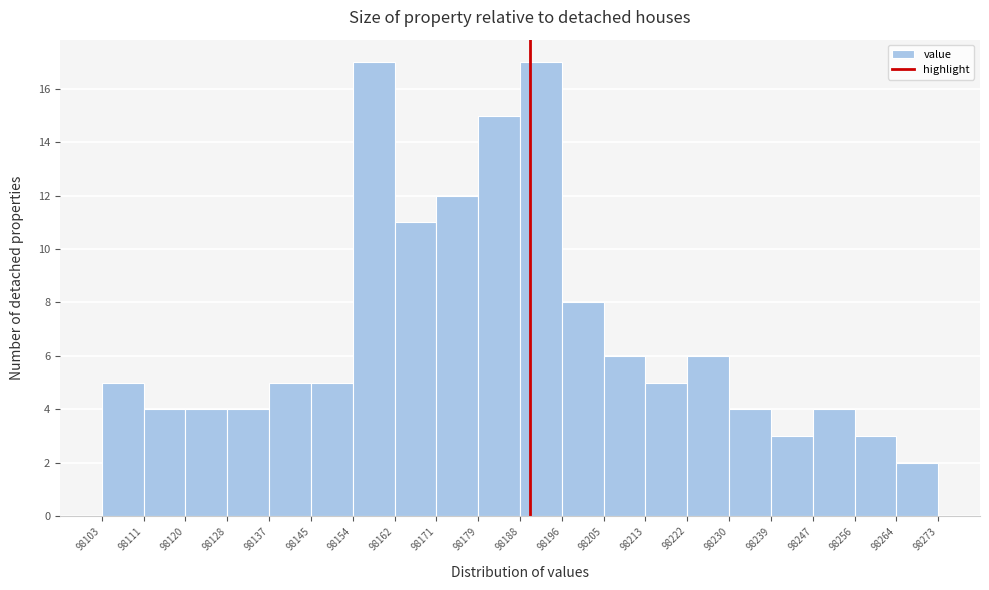

Reading left to right, list every bar in this chart as the range it spans on the x-axis followed by its height. The values are not printed on the chart, so give them approximately, as read against the axis.

98103 to 98111: 5
98111 to 98120: 4
98120 to 98128: 4
98128 to 98137: 4
98137 to 98145: 5
98145 to 98154: 5
98154 to 98162: 17
98162 to 98171: 11
98171 to 98179: 12
98179 to 98188: 15
98188 to 98196: 17
98196 to 98205: 8
98205 to 98213: 6
98213 to 98222: 5
98222 to 98230: 6
98230 to 98239: 4
98239 to 98247: 3
98247 to 98256: 4
98256 to 98264: 3
98264 to 98273: 2